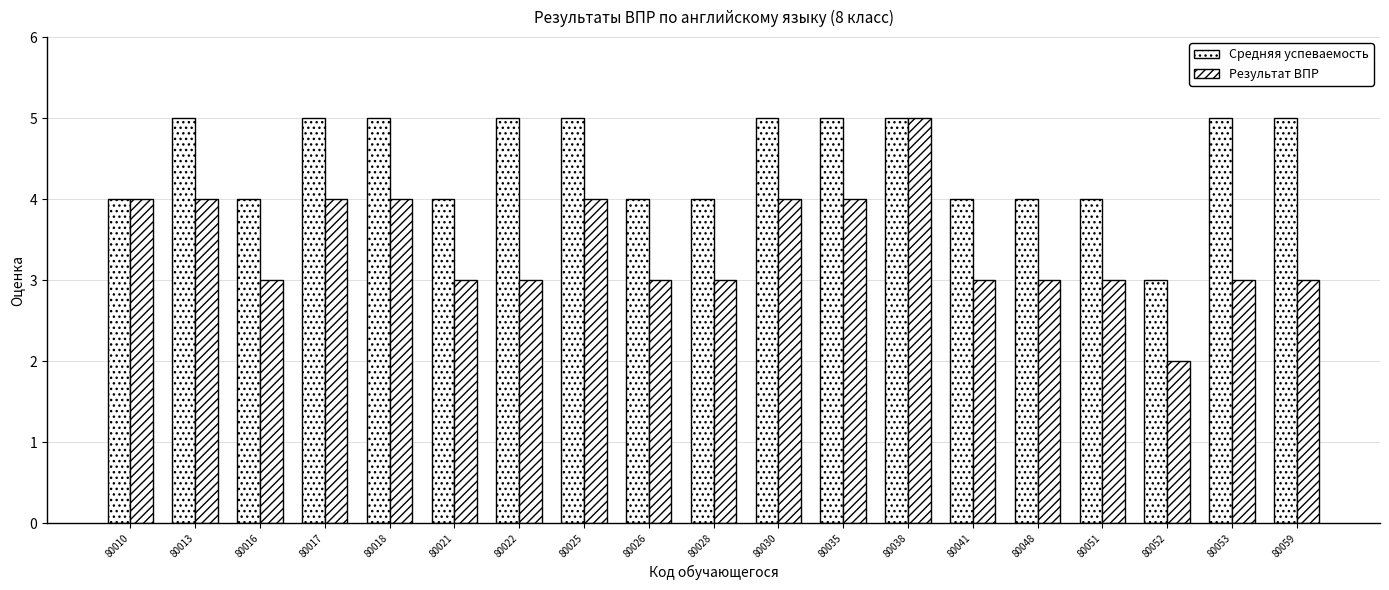

Does the chart contain stacked bars?

No